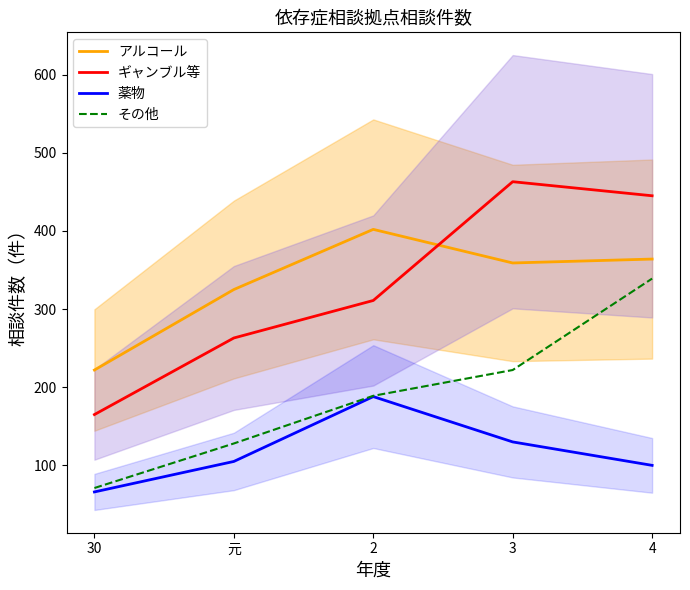

What is the spread (max minus min) of values at 2?

214